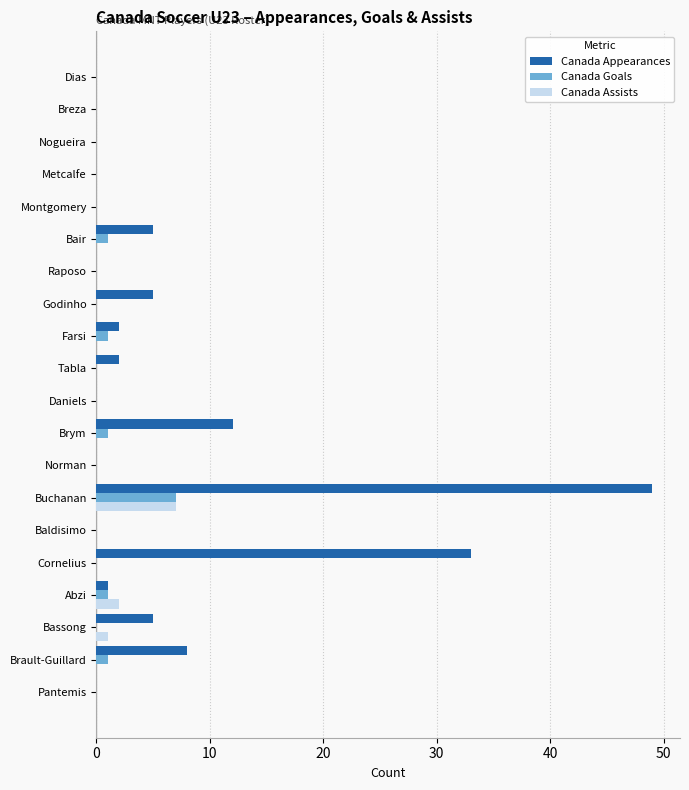

Which series has the largest total across all categories?

Canada Appearances